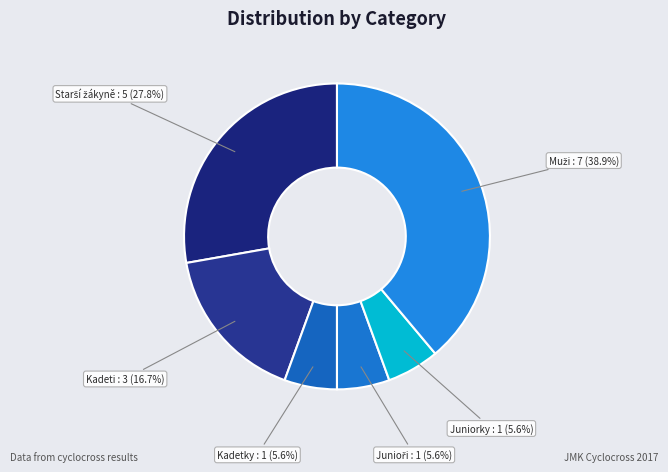

How much of the chart is everything except Kadetky?

94.4%